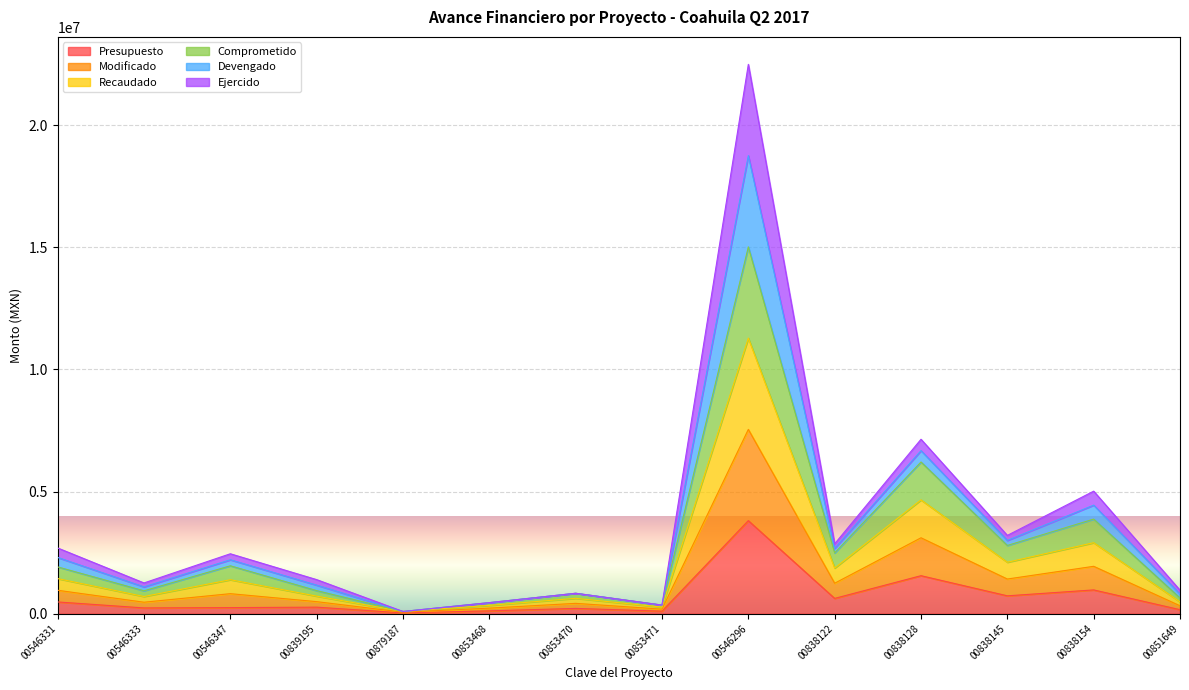

Which series has the largest total across all categories?

Modificado